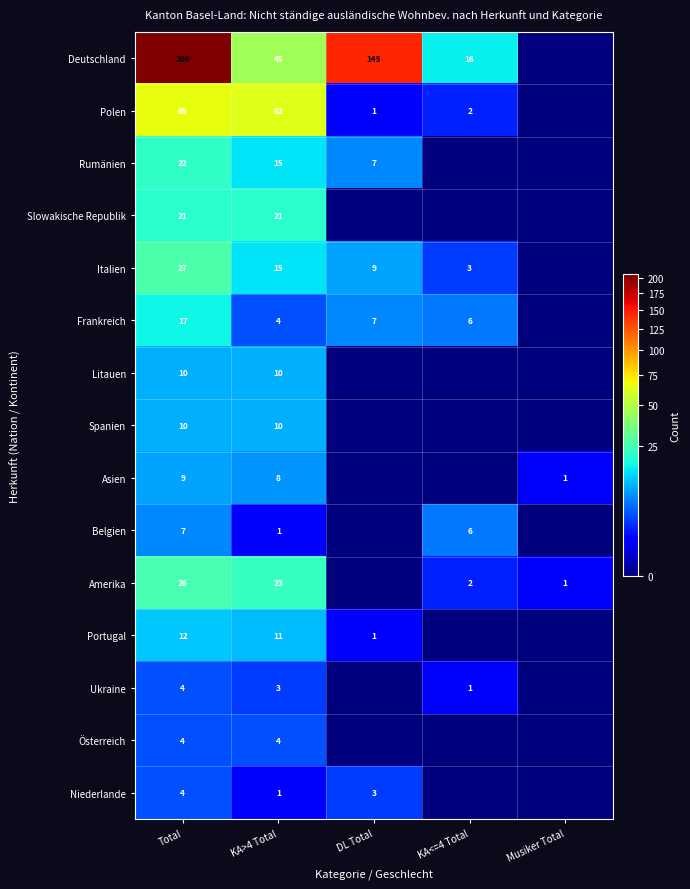

How many distinct data groups are displayed?

15